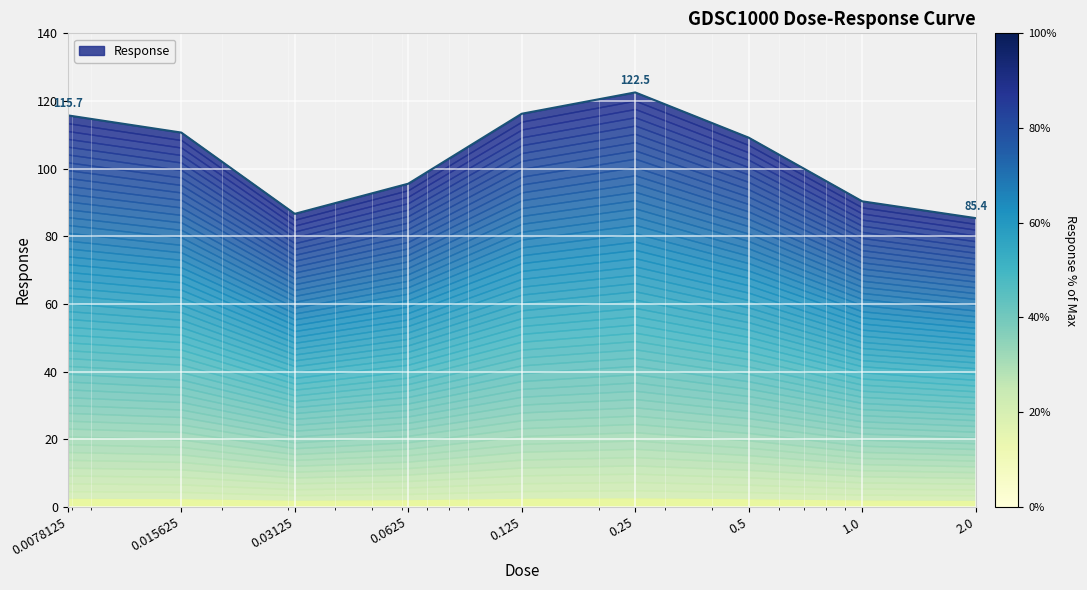

What is the ratio of the value at 0.5 to the value at 0.0078125?

0.9